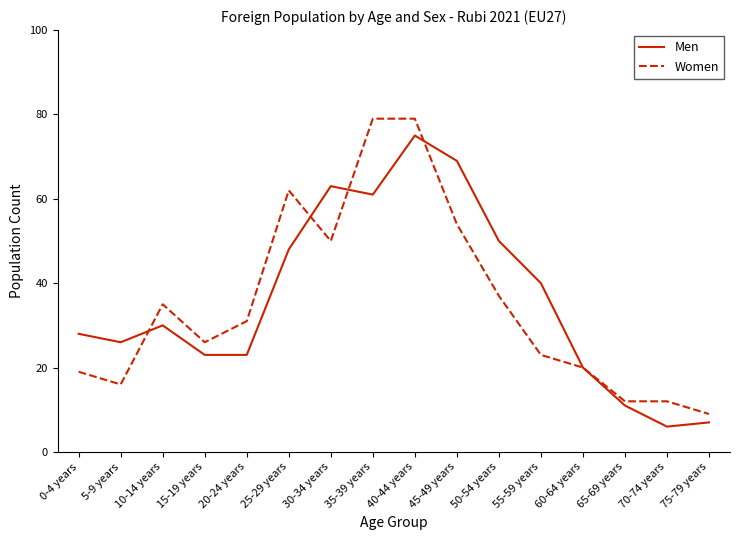

What is the difference between the maximum and minimum values in the Men series?

69